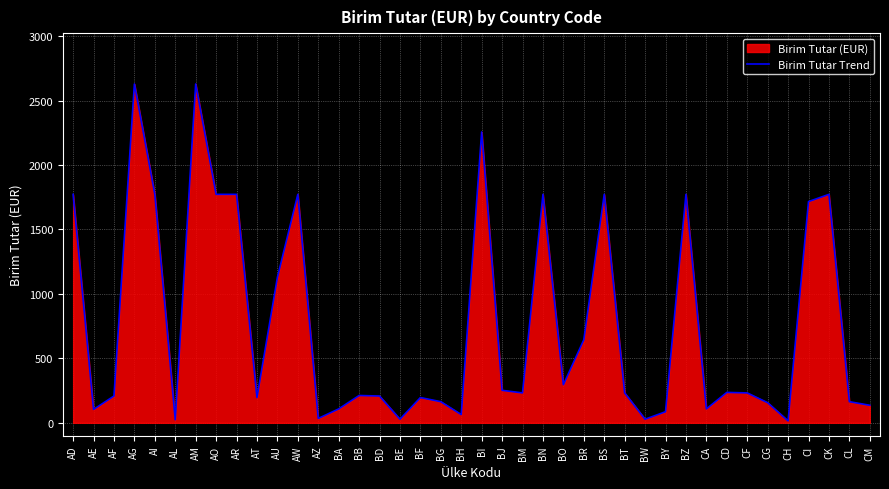

What is the difference between the values at CI and CL?

1552